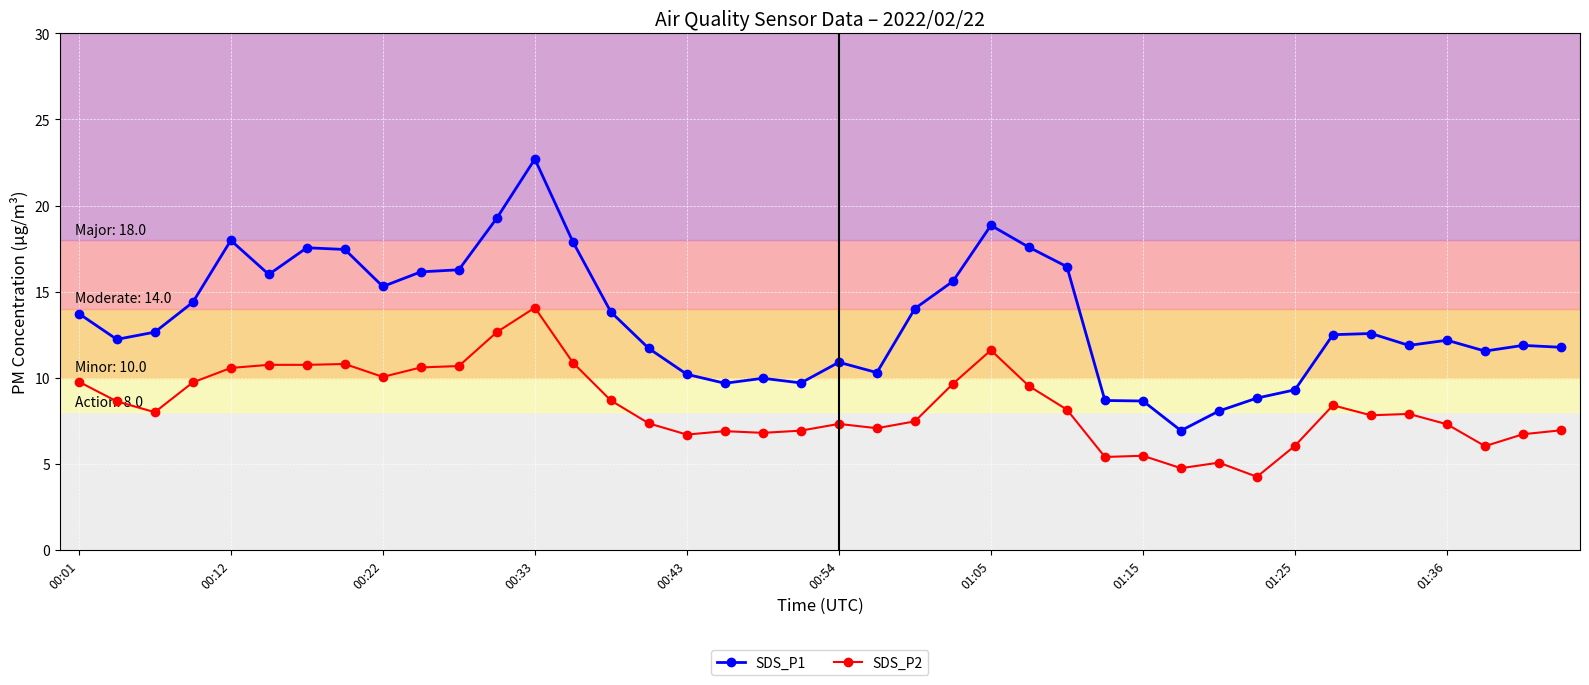

At how many categories does at least one series exceed 13?

18